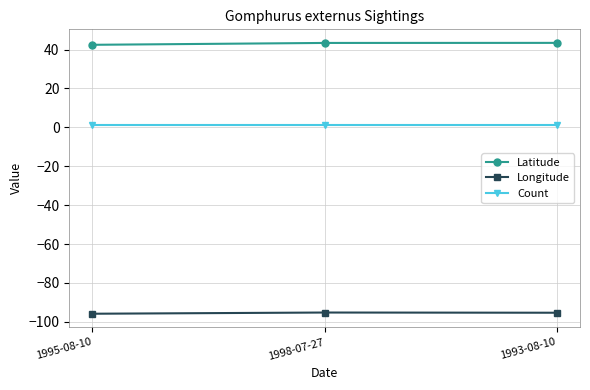

What is the greatest value displayed?

43.4